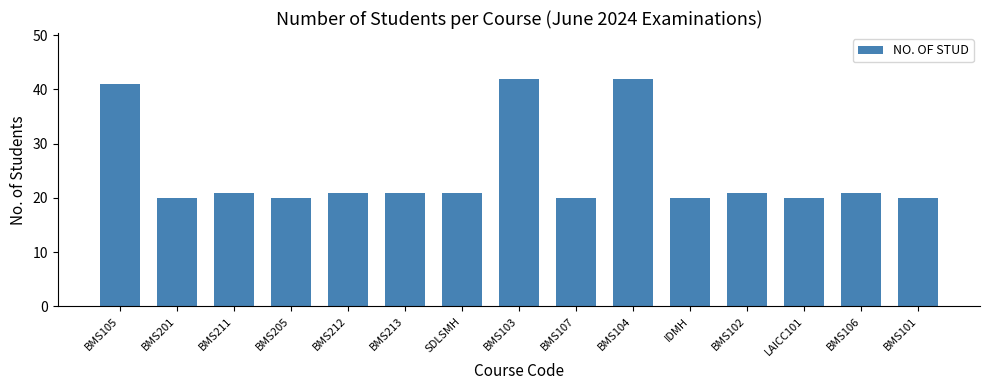

What is the smallest value displayed?

20